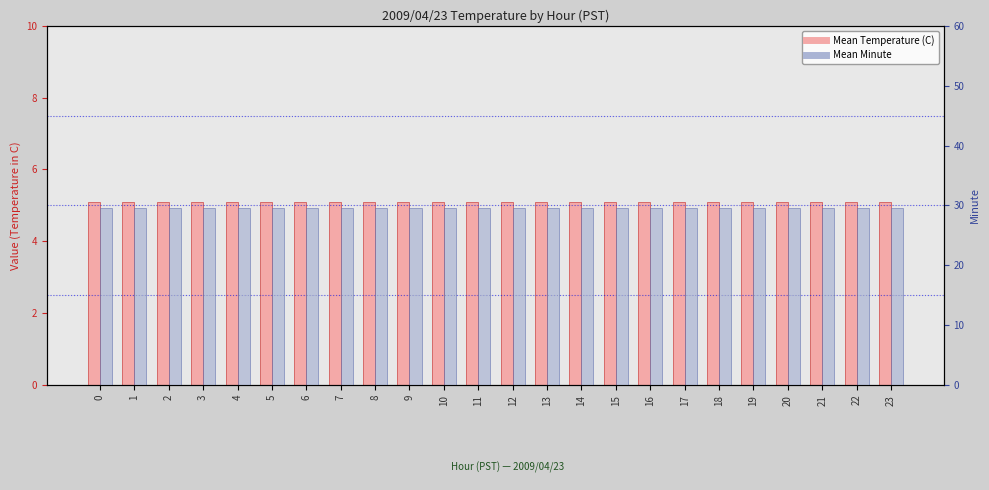

The value of Mean Temperature (C) at 7 is 5.1. True or false?

True